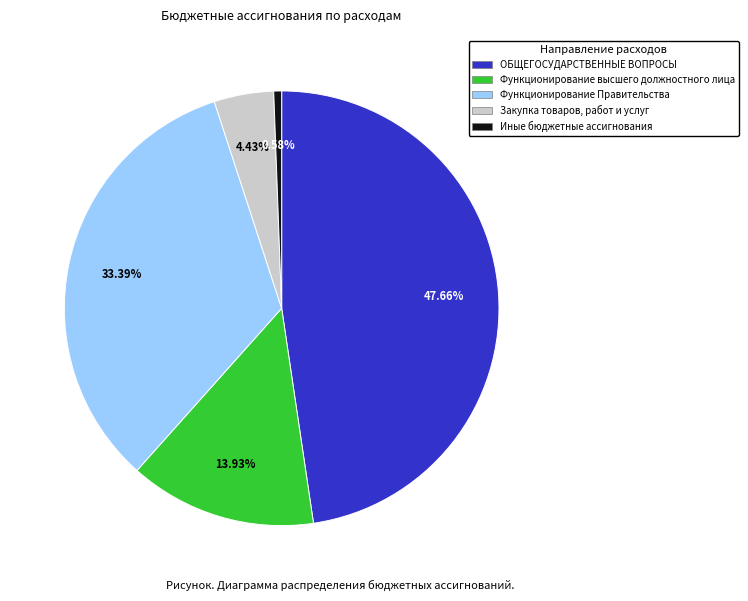

Rank the categories by value from highest to lowest.

ОБЩЕГОСУДАРСТВЕННЫЕ ВОПРОСЫ, Функционирование Правительства, Функционирование высшего должностного лица, Закупка товаров, работ и услуг, Иные бюджетные ассигнования